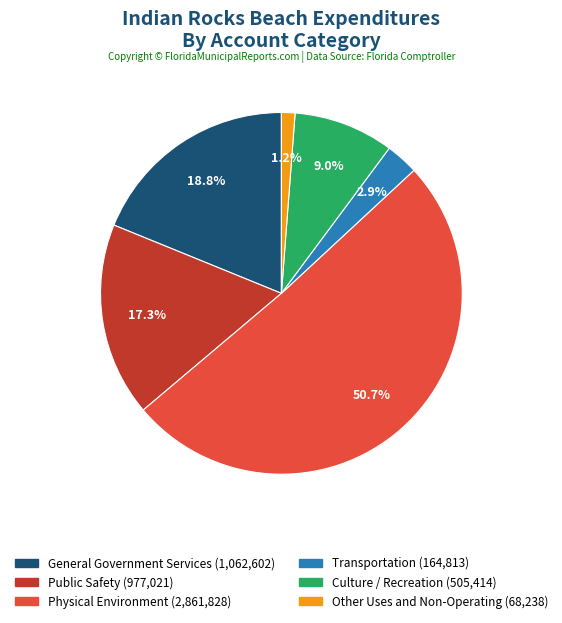

How many slices are in this pie chart?

6